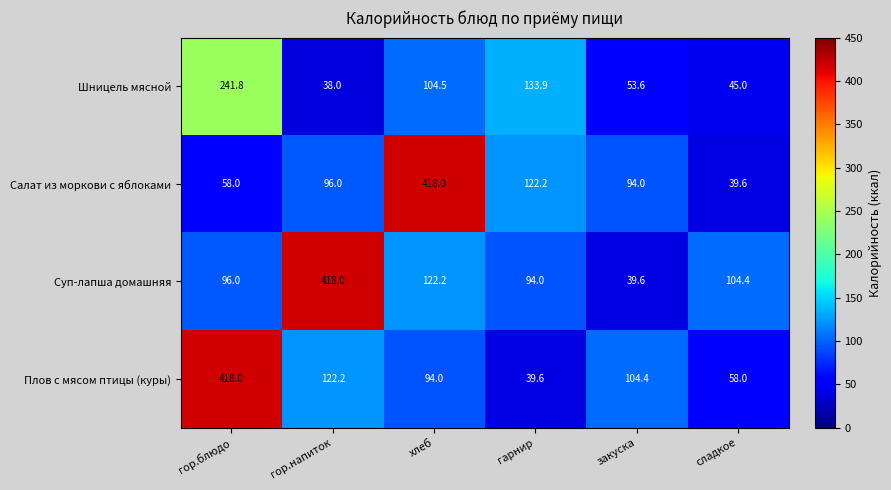

The Шницель мясной series shows 38.0 at гор.напиток. True or false?

True